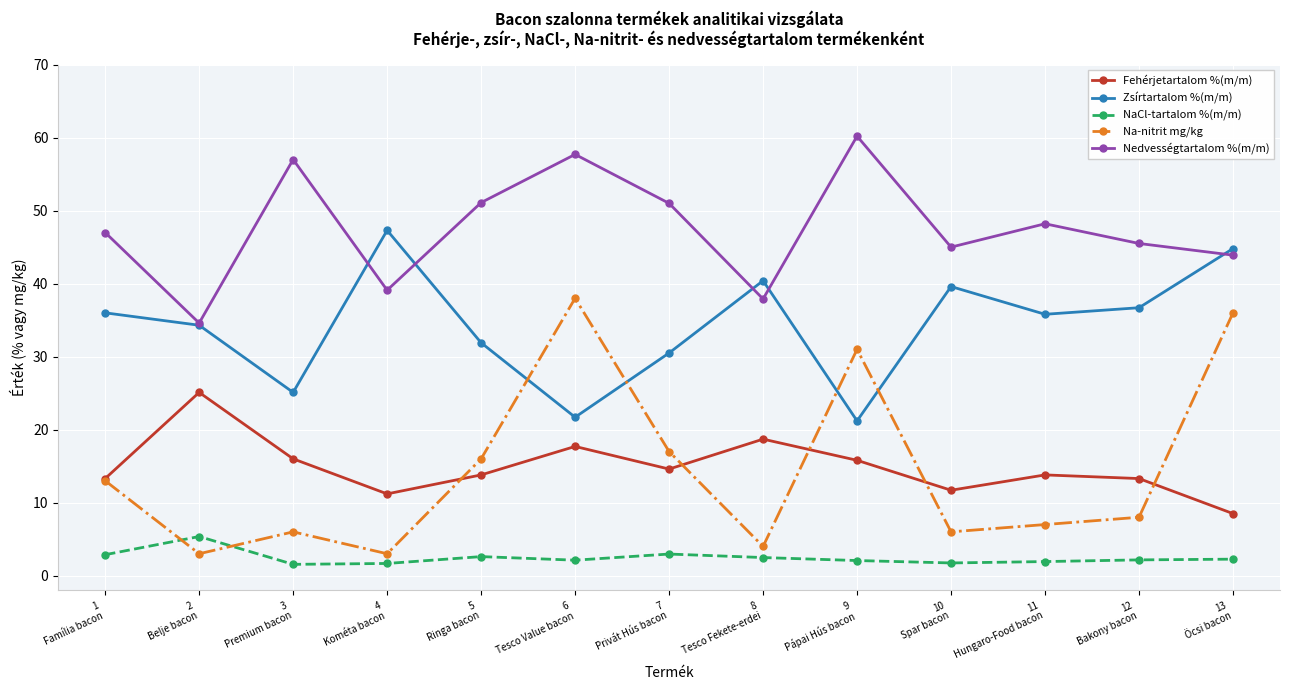

Rank the series by their maximum value, from highest to lowest.

Nedvességtartalom %(m/m), Zsírtartalom %(m/m), Na-nitrit mg/kg, Fehérjetartalom %(m/m), NaCl-tartalom %(m/m)